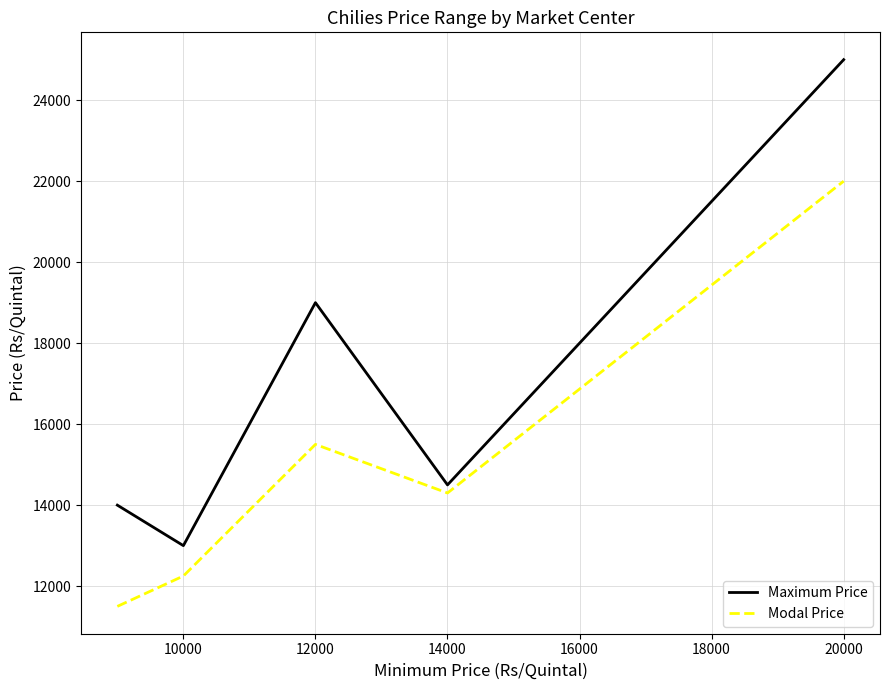

True or false: Modal Price has more than 2 interior local peaks.

False